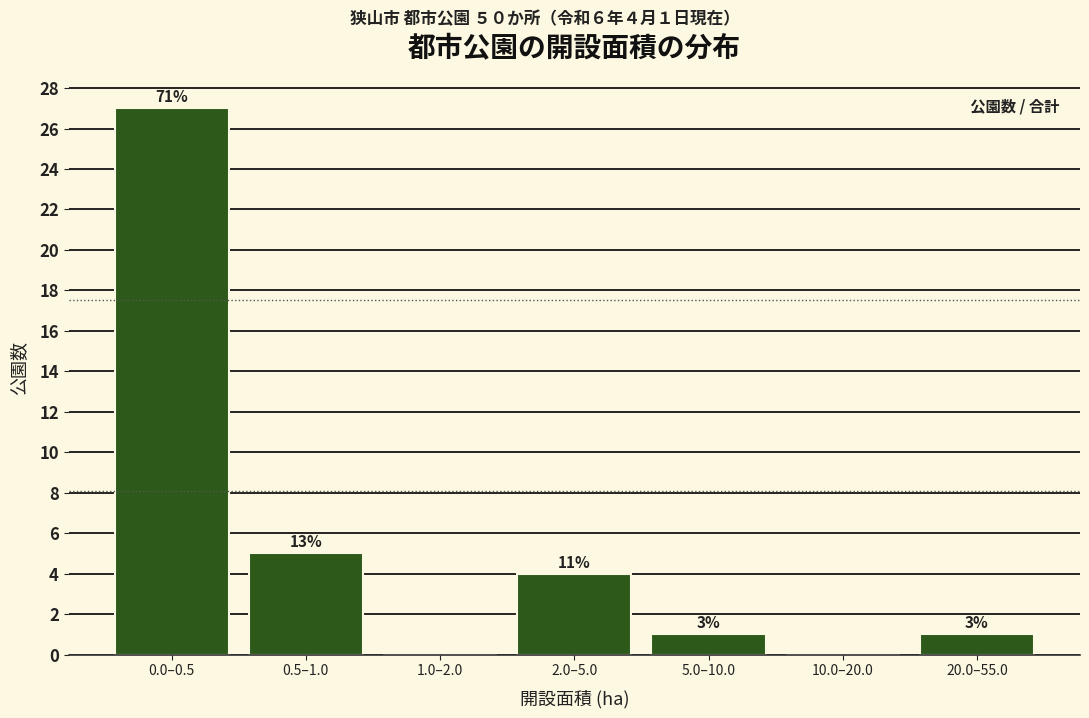

Are the bars horizontal?

No